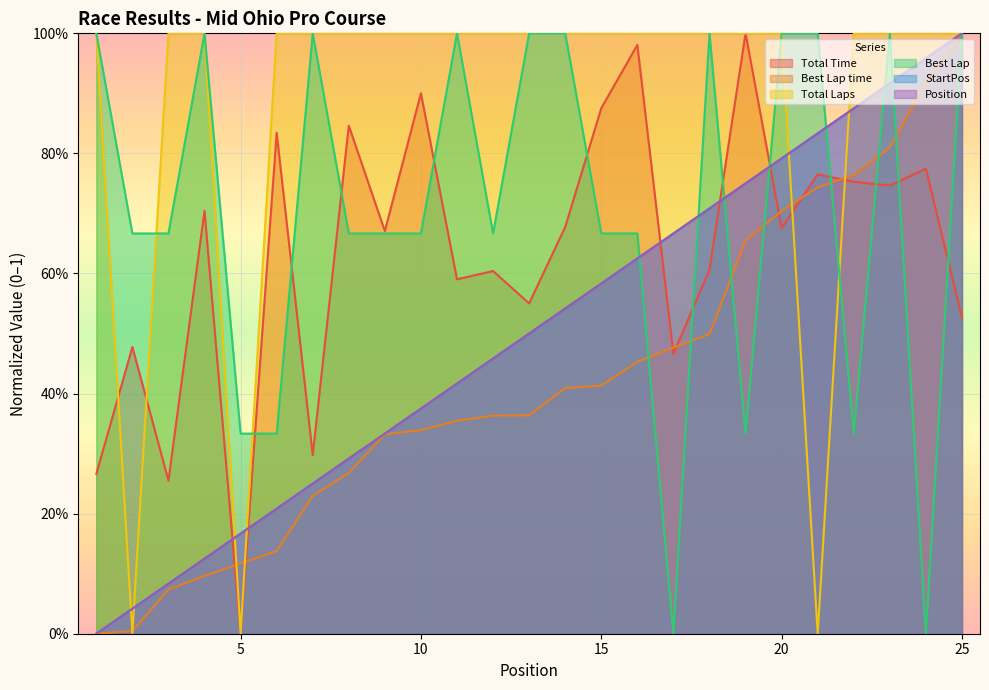

The Position series shows 0.7 at 17. True or false?

True